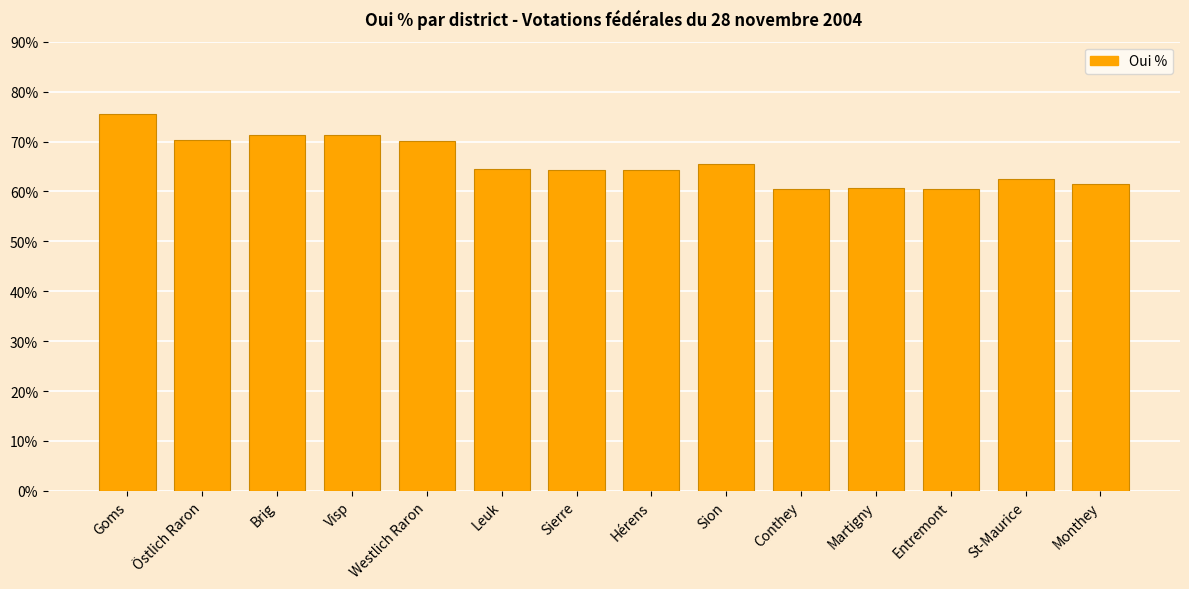

What is the label of the 13th bar from the left?

St-Maurice